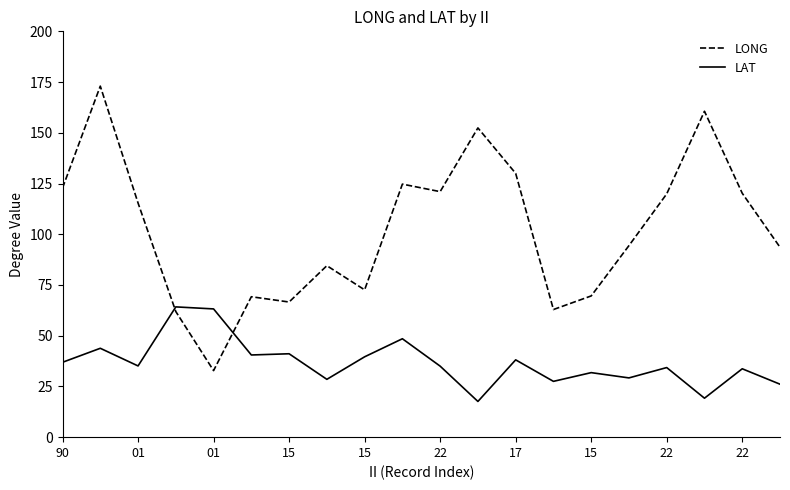

What is the difference between the maximum and minimum values in the LAT series?

46.6